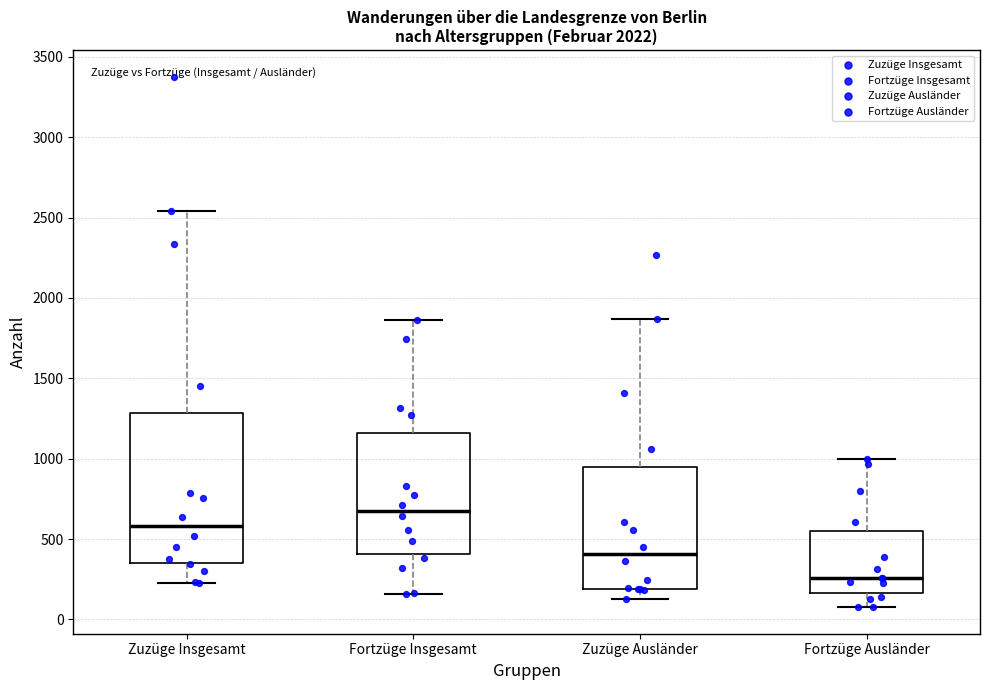

Which box's median line is the highest?

Fortzüge Insgesamt